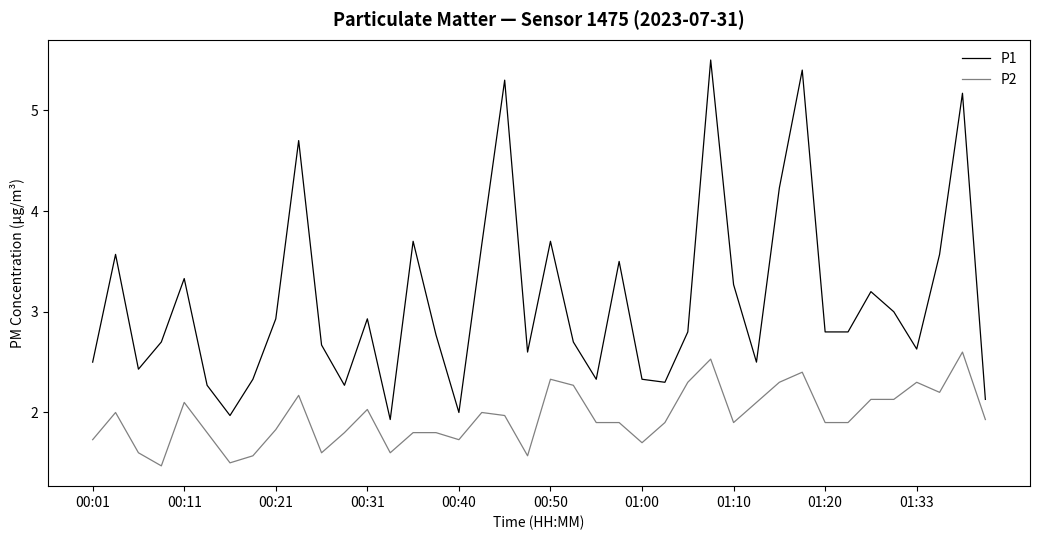

Which series has the widest spread of values?

P1